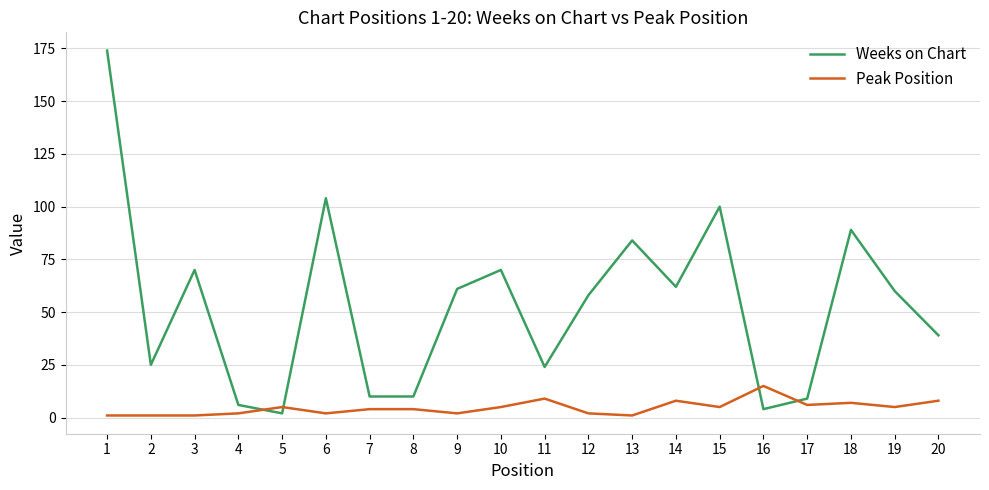

Reading left to right, what are all the values shown in this chart?

Weeks on Chart: 174	25	70	6	2	104	10	10	61	70	24	58	84	62	100	4	9	89	60	39
Peak Position: 1	1	1	2	5	2	4	4	2	5	9	2	1	8	5	15	6	7	5	8